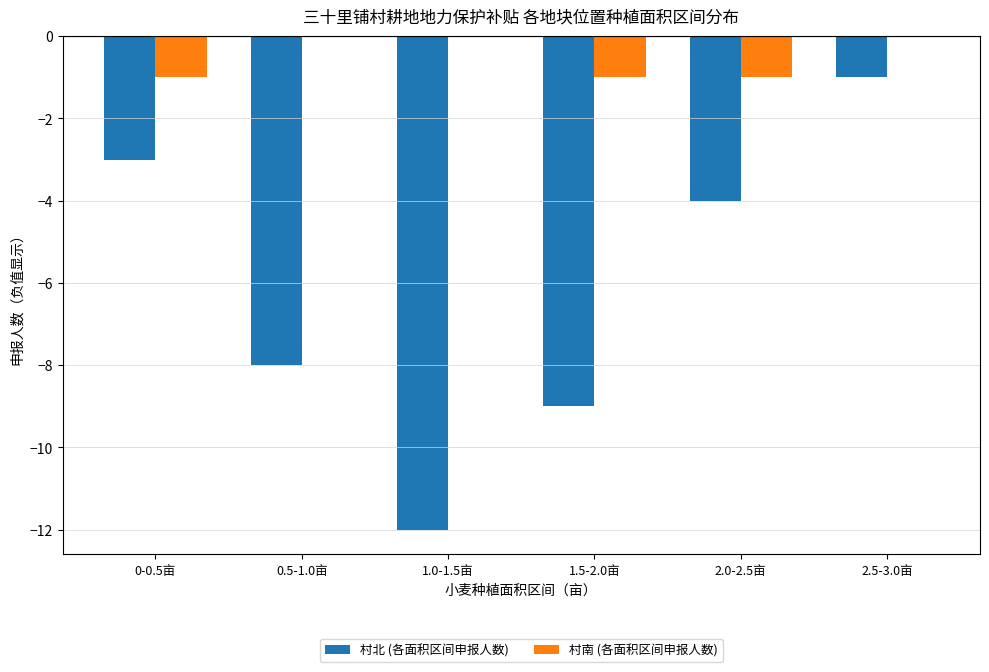

Which series has the largest total across all categories?

村南 (各面积区间申报人数)